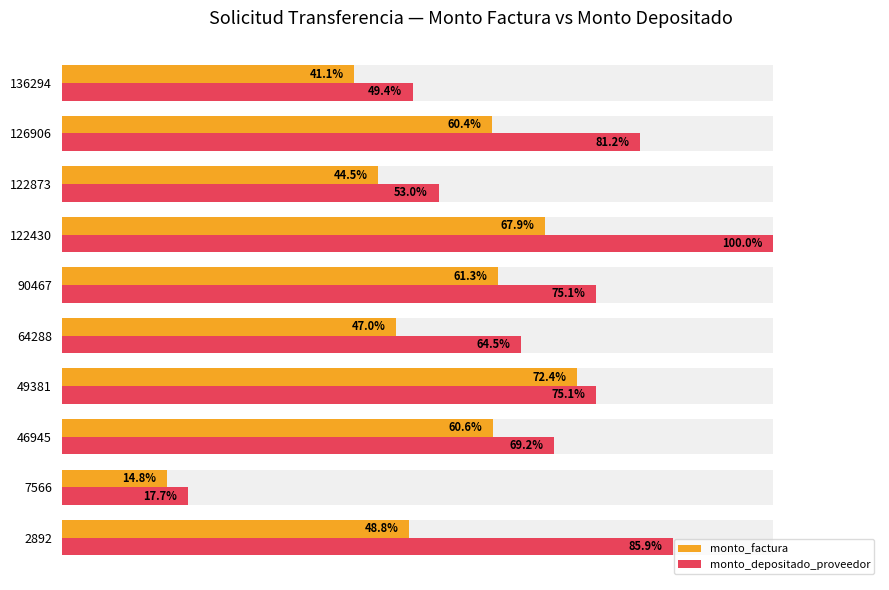

What position from the left is 8?

9